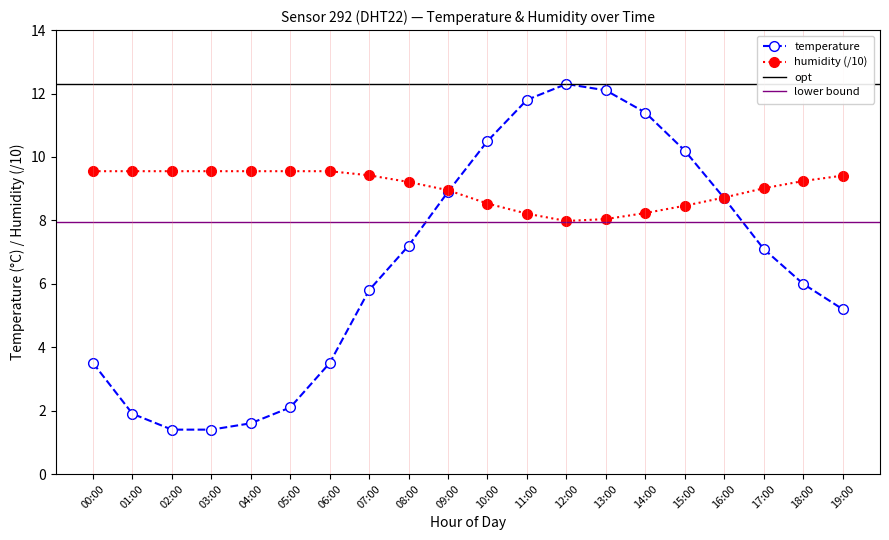

Which series changed the most between 03:00 and 08:00?

temperature